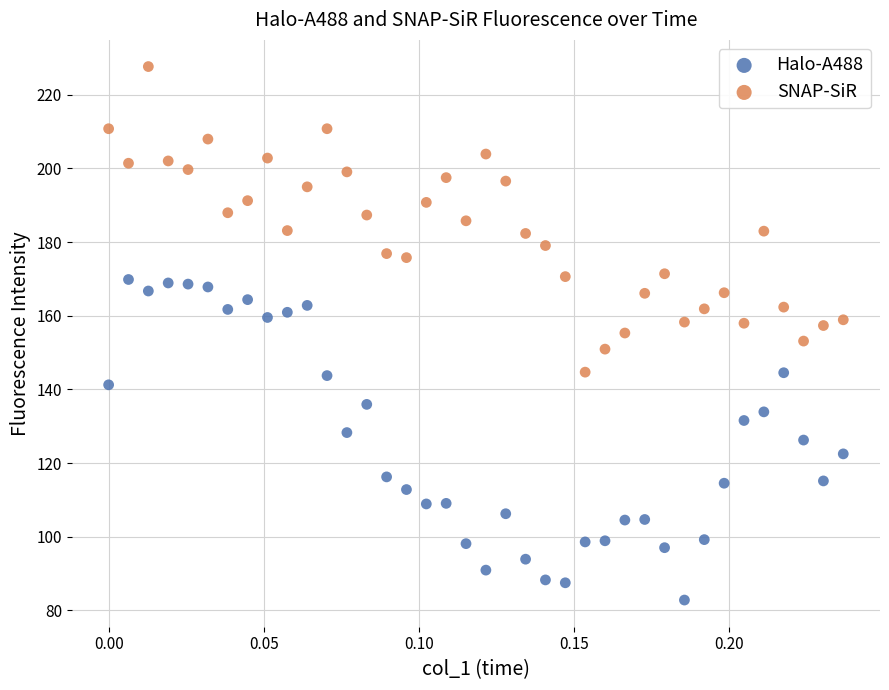

Across all data points, what is the range of Y values (max minus min)?

144.8